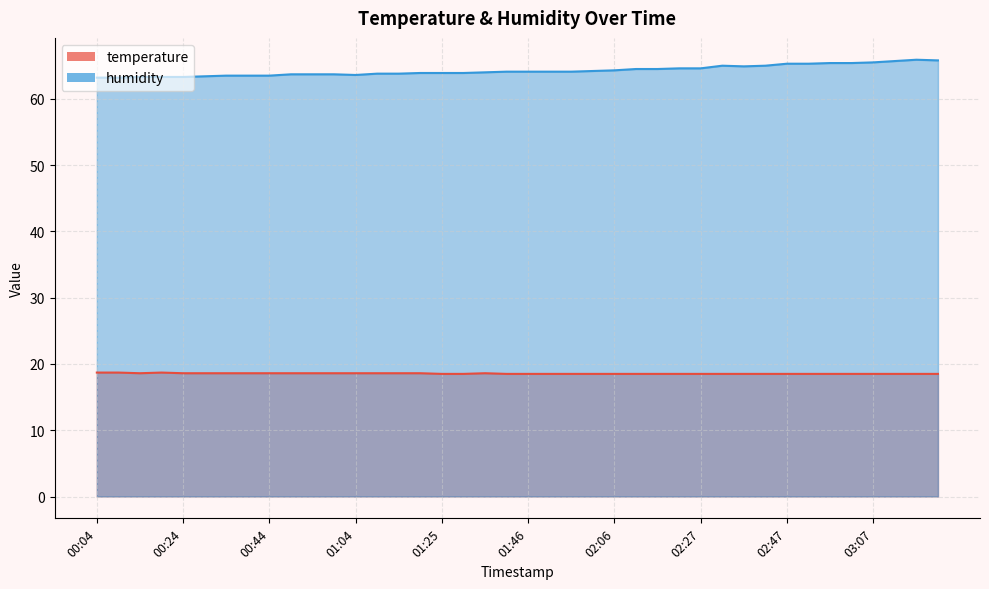

What is the maximum value shown in the chart?

65.9